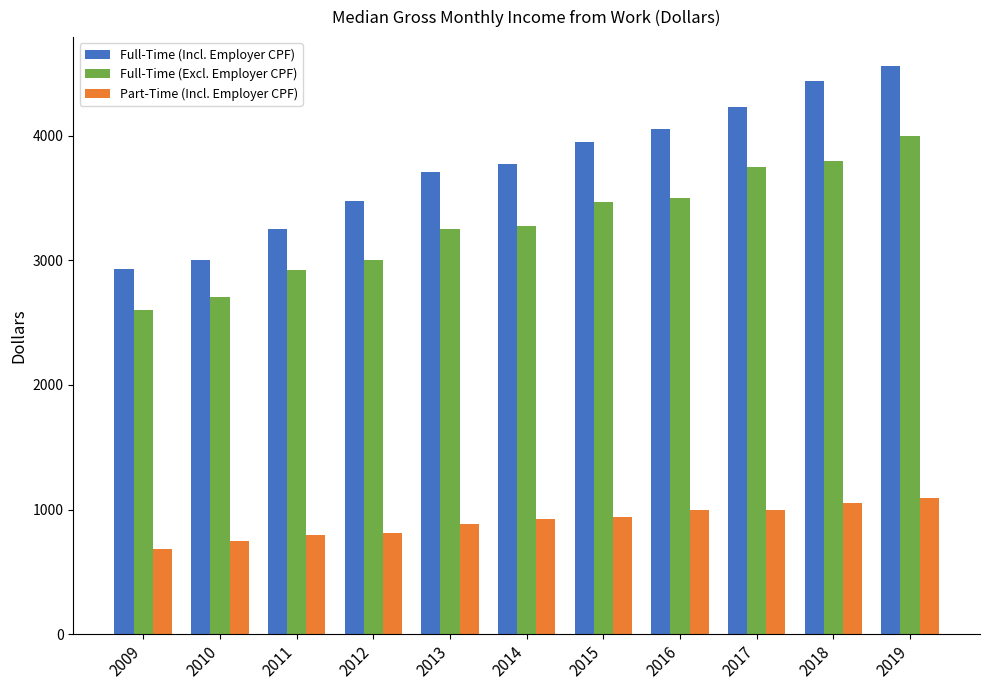

How many groups of bars are there?

11